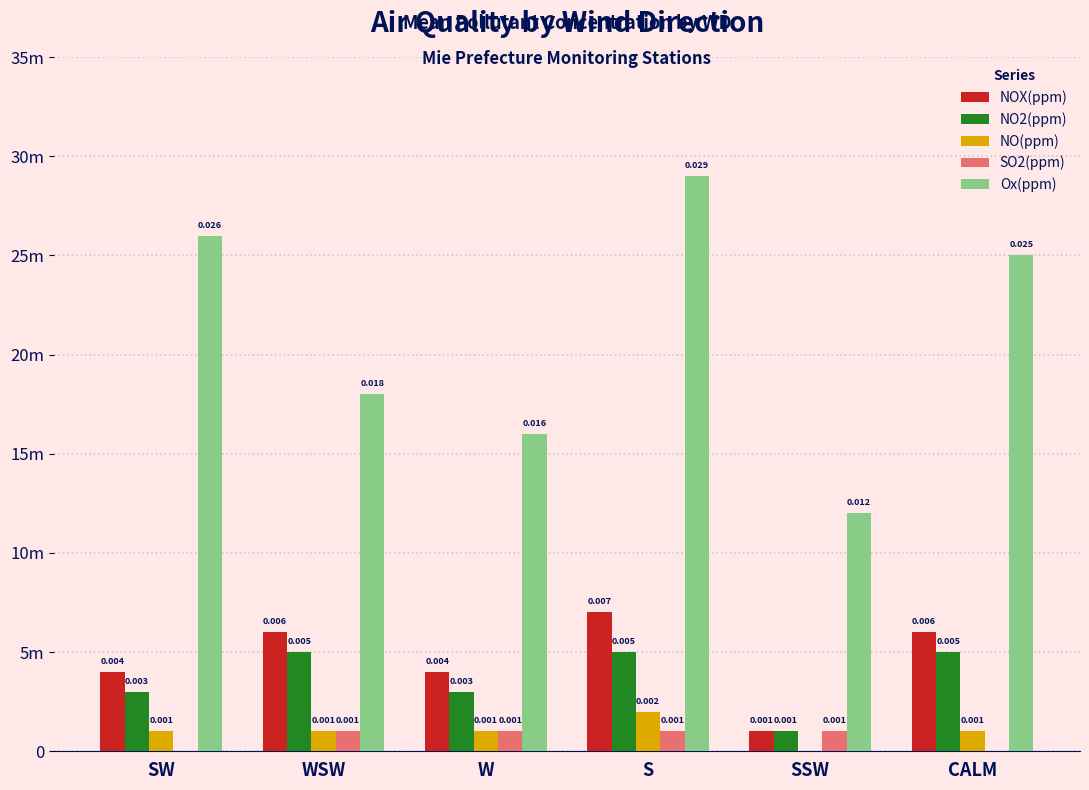

Are the bars grouped side by side (vs. stacked)?

Yes